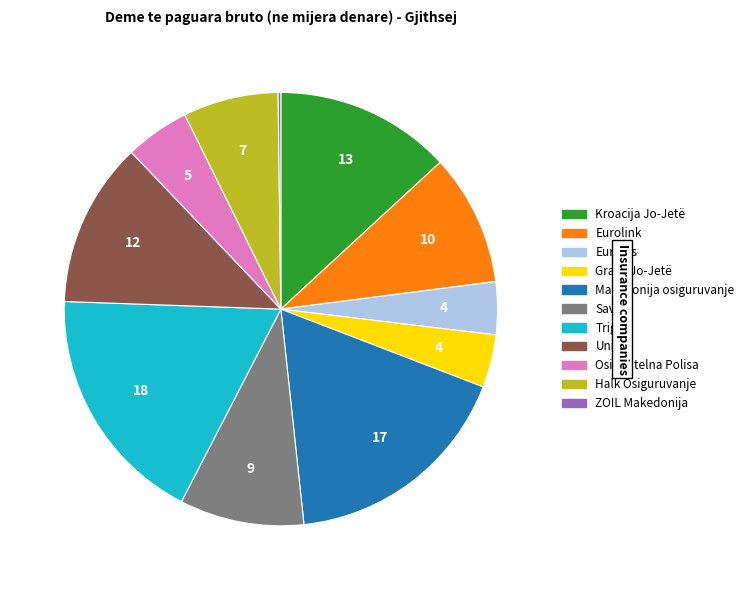

Is there a majority slice in this chart?

No